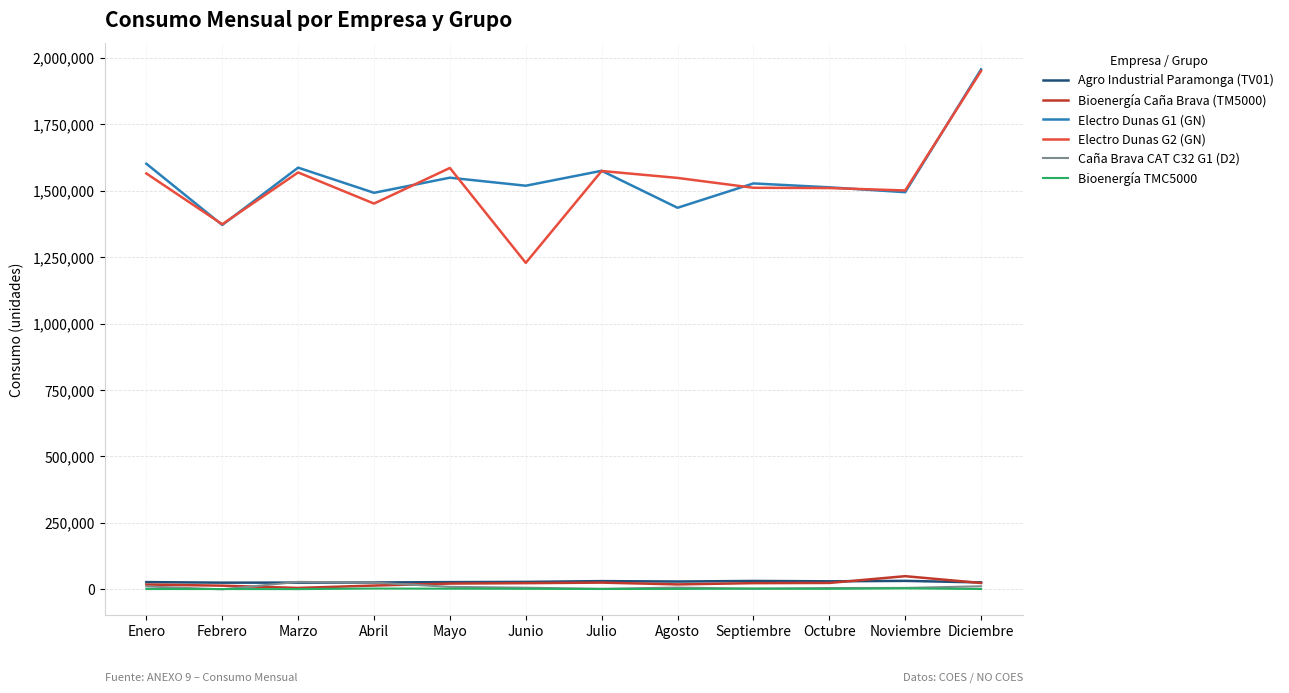

How many series are shown in this chart?

6